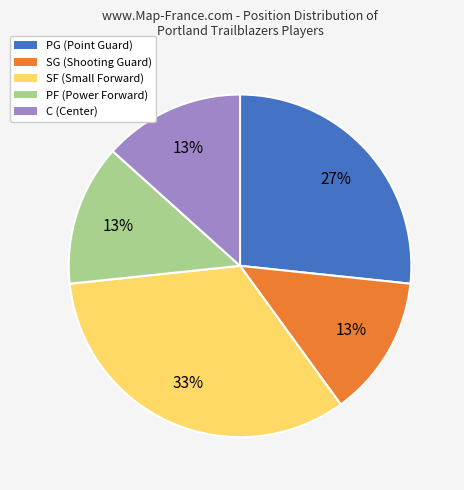

Is there a majority slice in this chart?

No